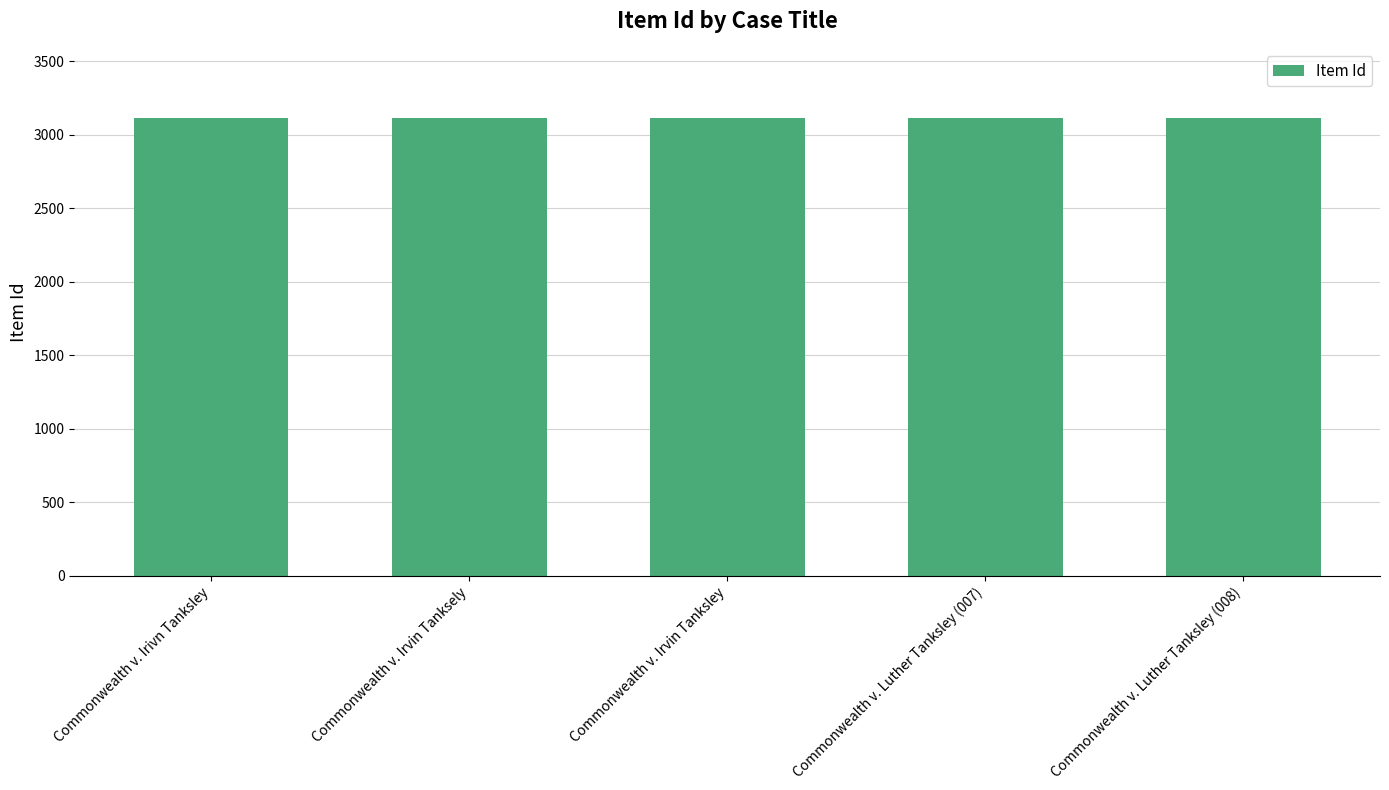

What is the difference between the maximum and minimum values?

4